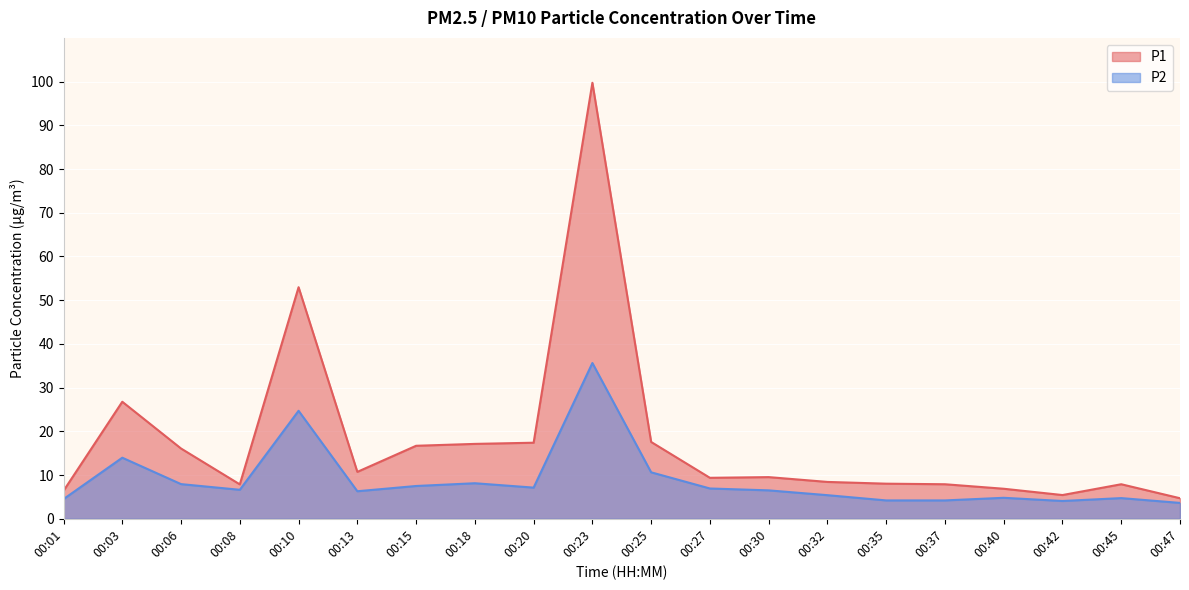

How many series are shown in this chart?

2